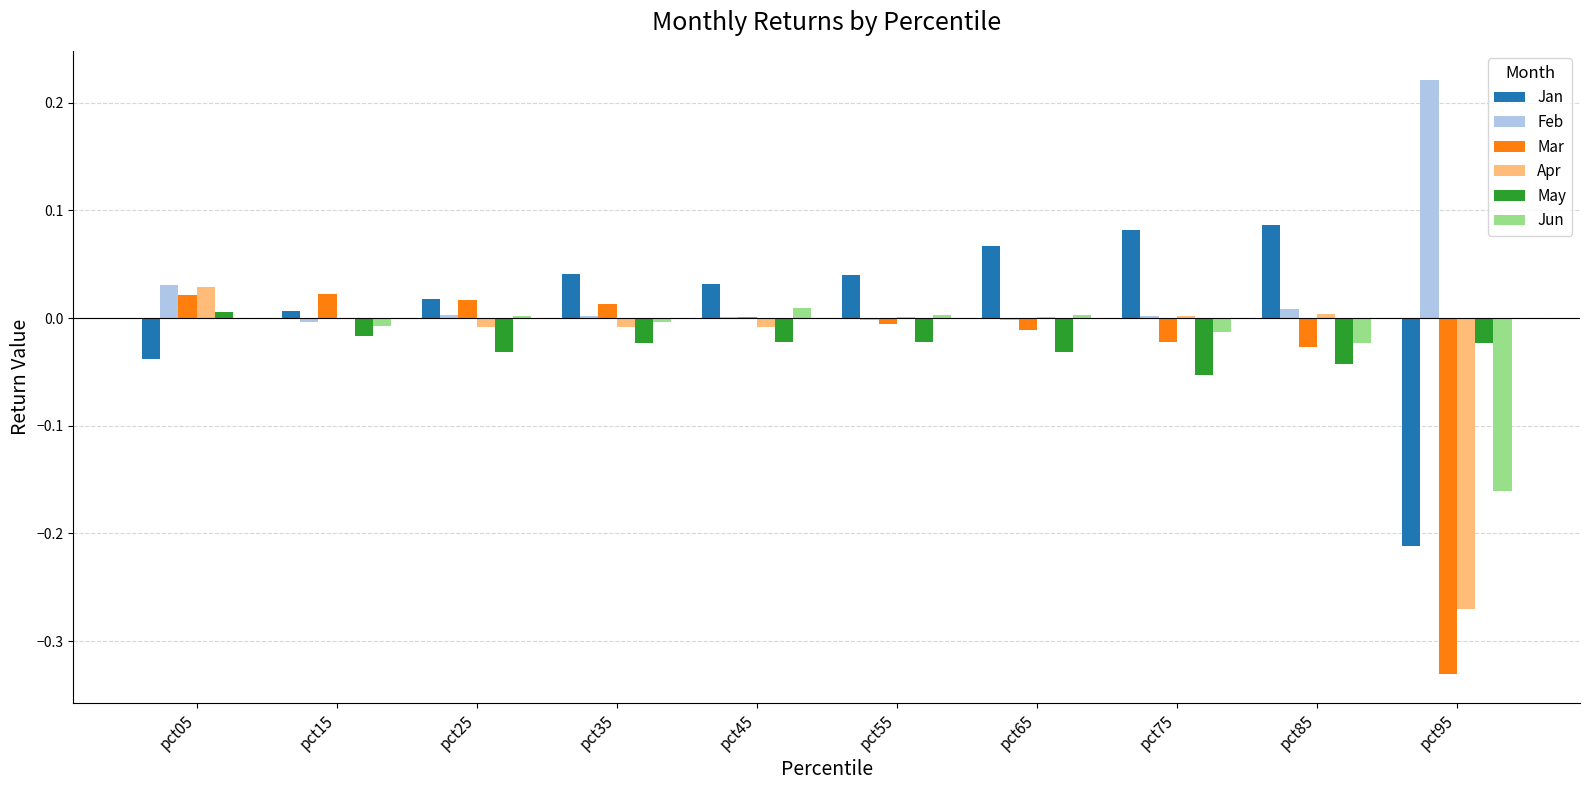

Is the value of Apr at pct35 greater than the value of Feb at pct25?

No